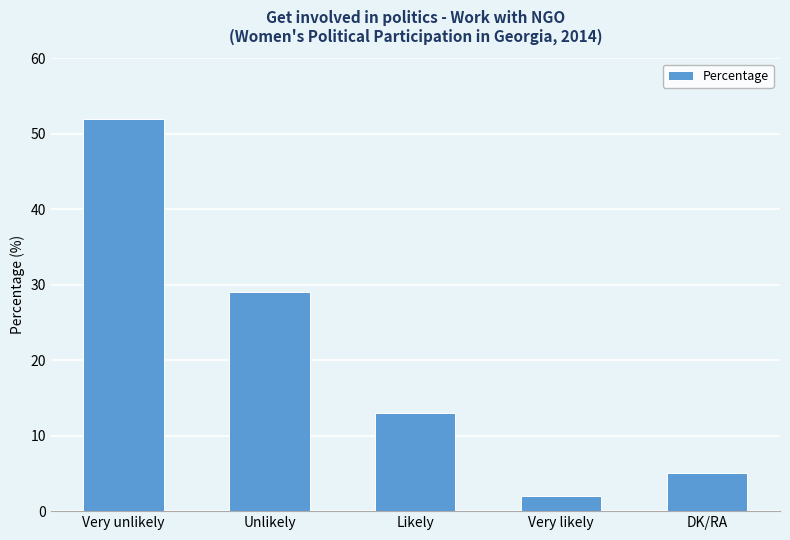

Which has a higher value, Very likely or Unlikely?

Unlikely